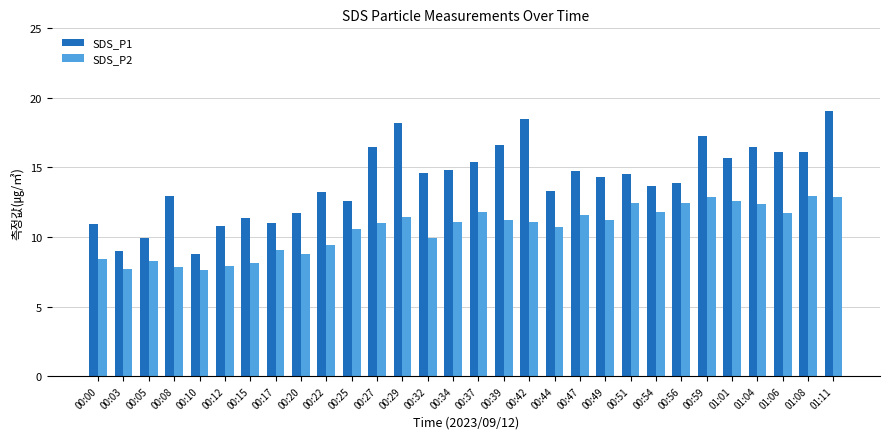

What is the sum of all SDS_P1 values?

422.2